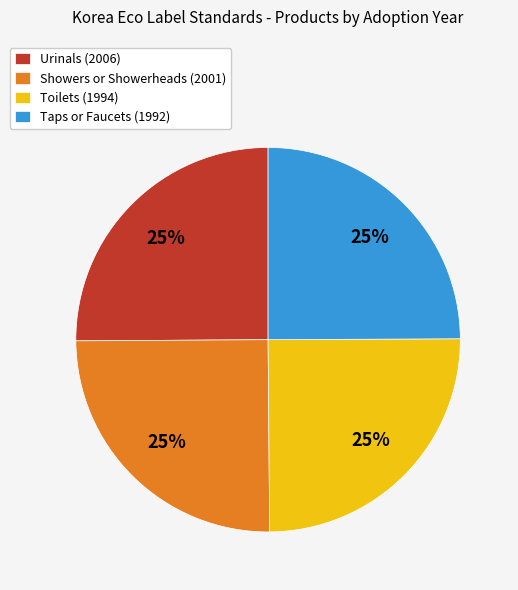

To the nearest percent, what percentage of the pie is Toilets?

25%